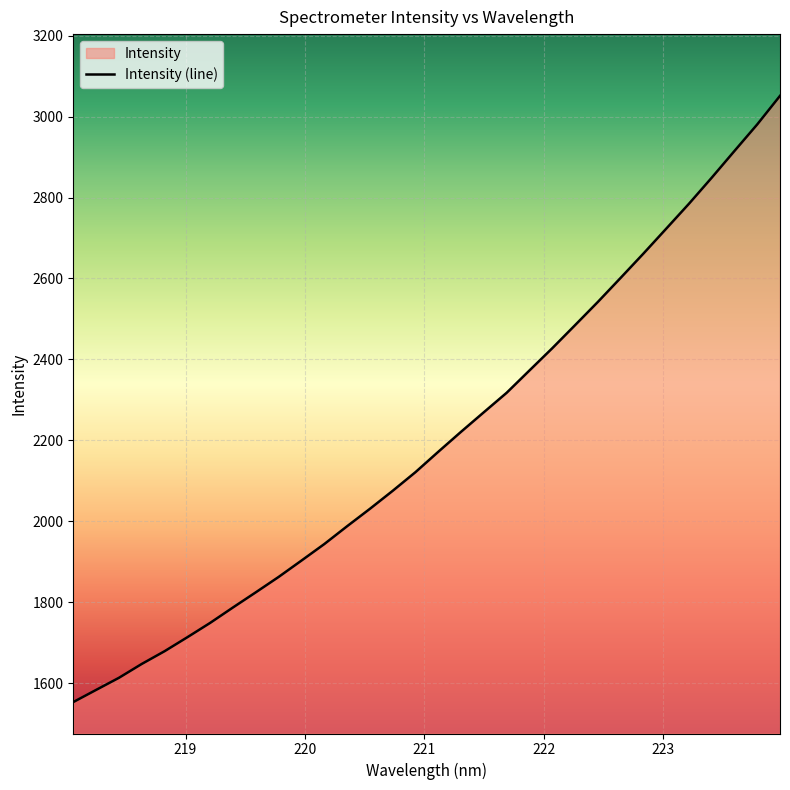

Rank the categories by value from highest to lowest.

223.9802, 223.7895, 223.5987, 223.408, 223.2172, 223.0264, 222.8355, 222.6447, 222.4538, 222.263, 222.0721, 221.8812, 221.6902, 221.4993, 221.3083, 221.1174, 220.9264, 220.7354, 220.5444, 220.3533, 220.1623, 219.9712, 219.7801, 219.589, 219.3979, 219.2067, 219.0156, 218.8244, 218.6332, 218.442, 218.2508, 218.0596